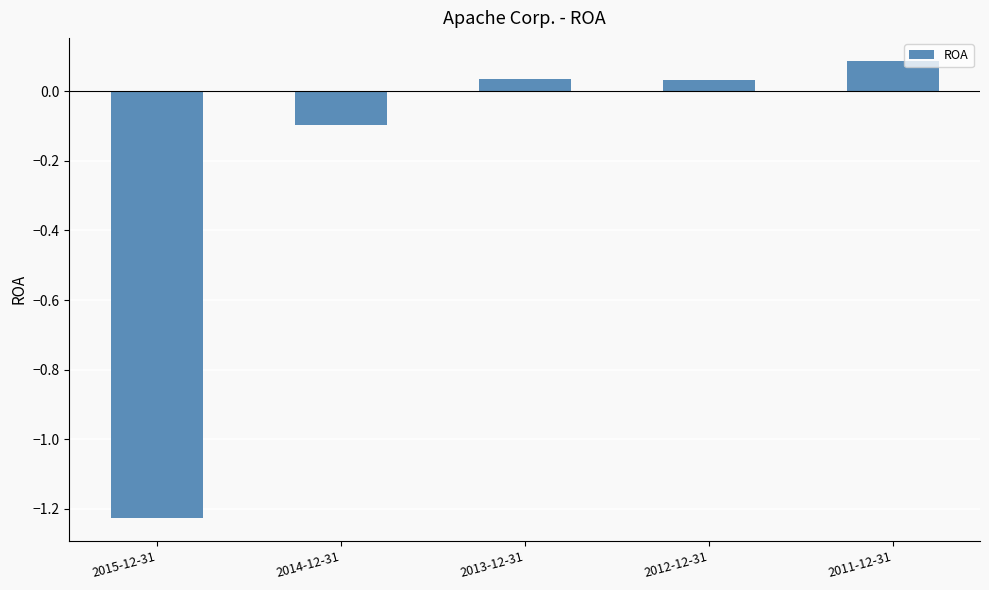

How many distinct data groups are displayed?

1